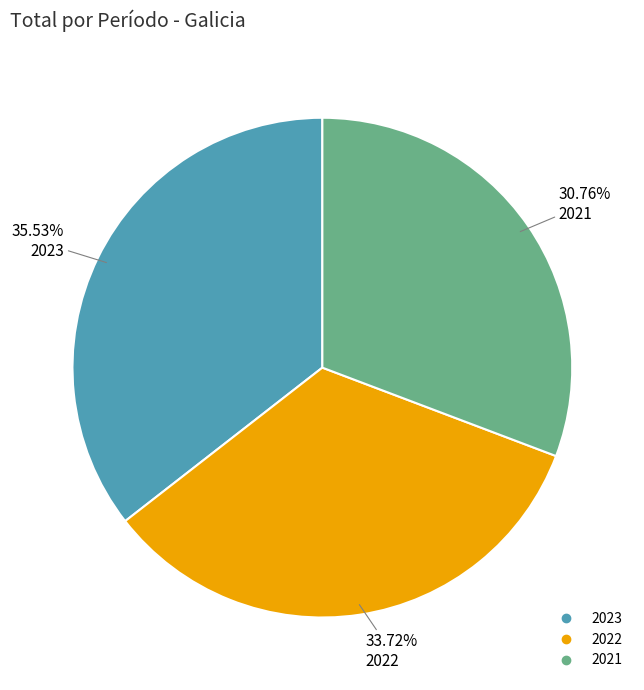

How many slices are in this pie chart?

3